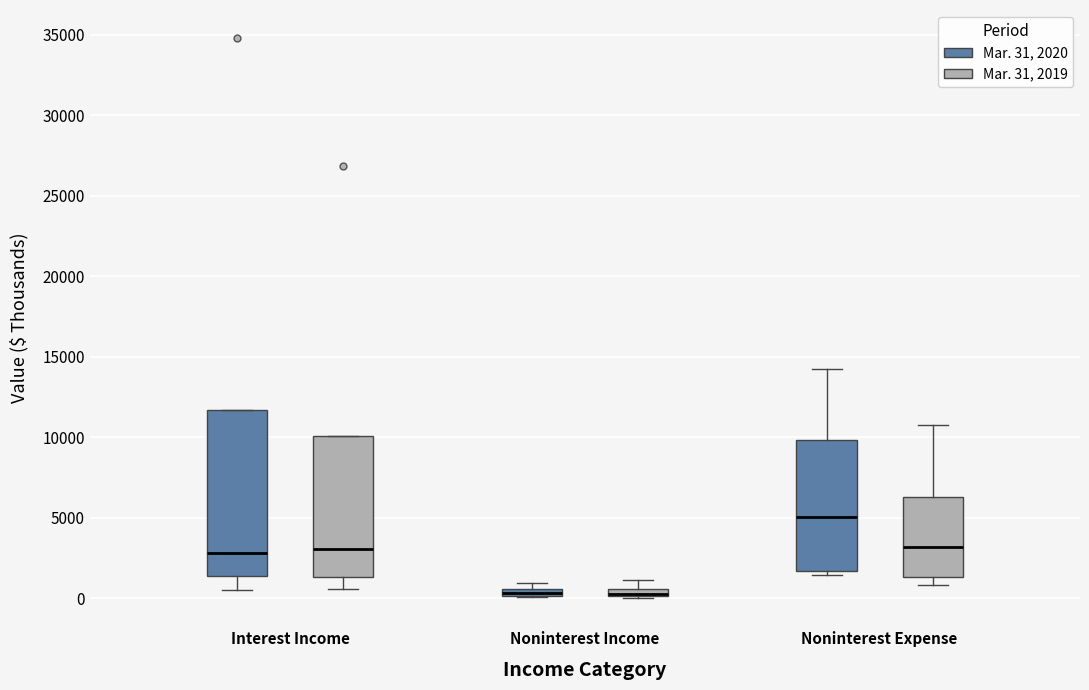

Which box is the tallest, from its lower edge to its upper edge?

Interest Income (Mar. 31, 2020)